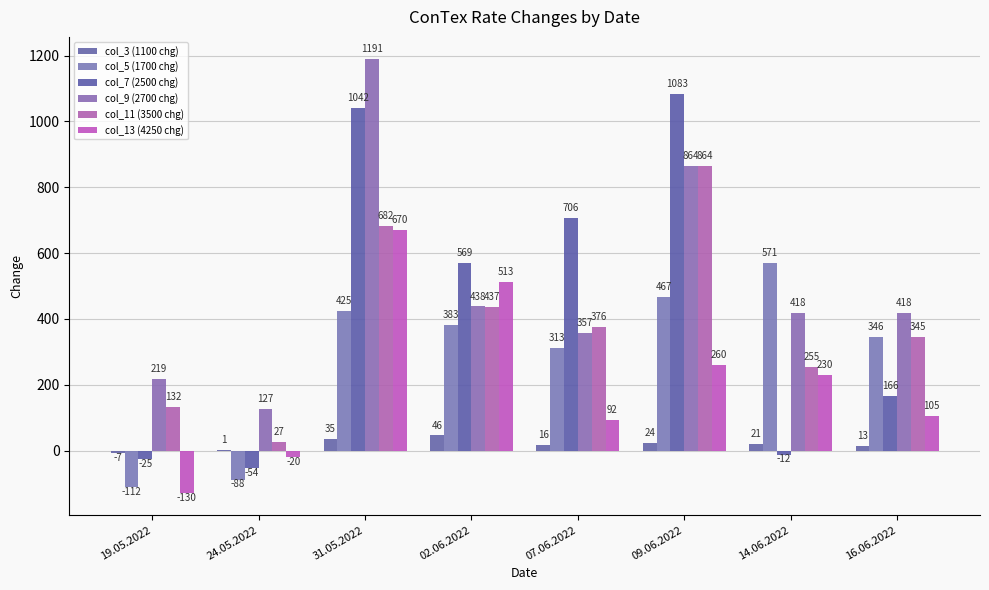

What is the average value of the col_9 (2700 chg) series?

504